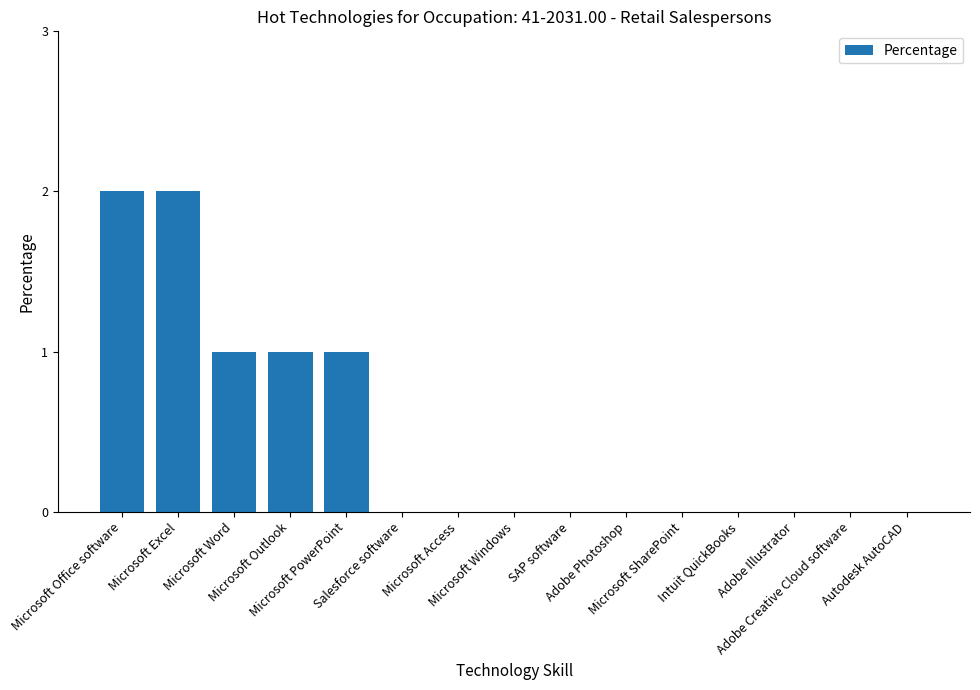

Reading left to right, what are all the values shown in this chart?

2	2	1	1	1	0	0	0	0	0	0	0	0	0	0